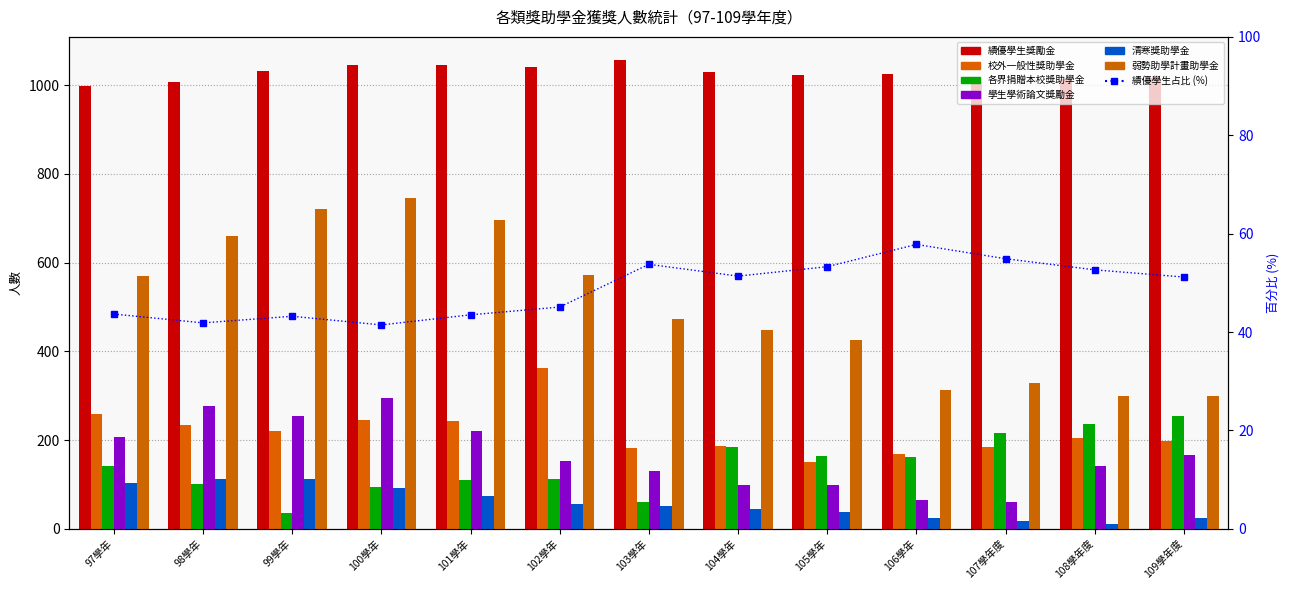

At which category is the sum across all series the highest?

100學年